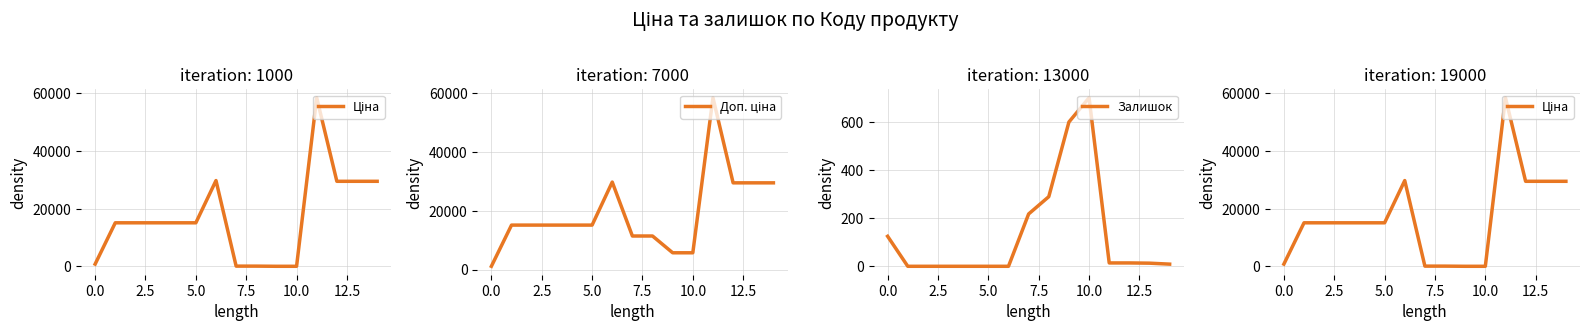

True or false: Залишок has a value of 125 at 0.0.

True